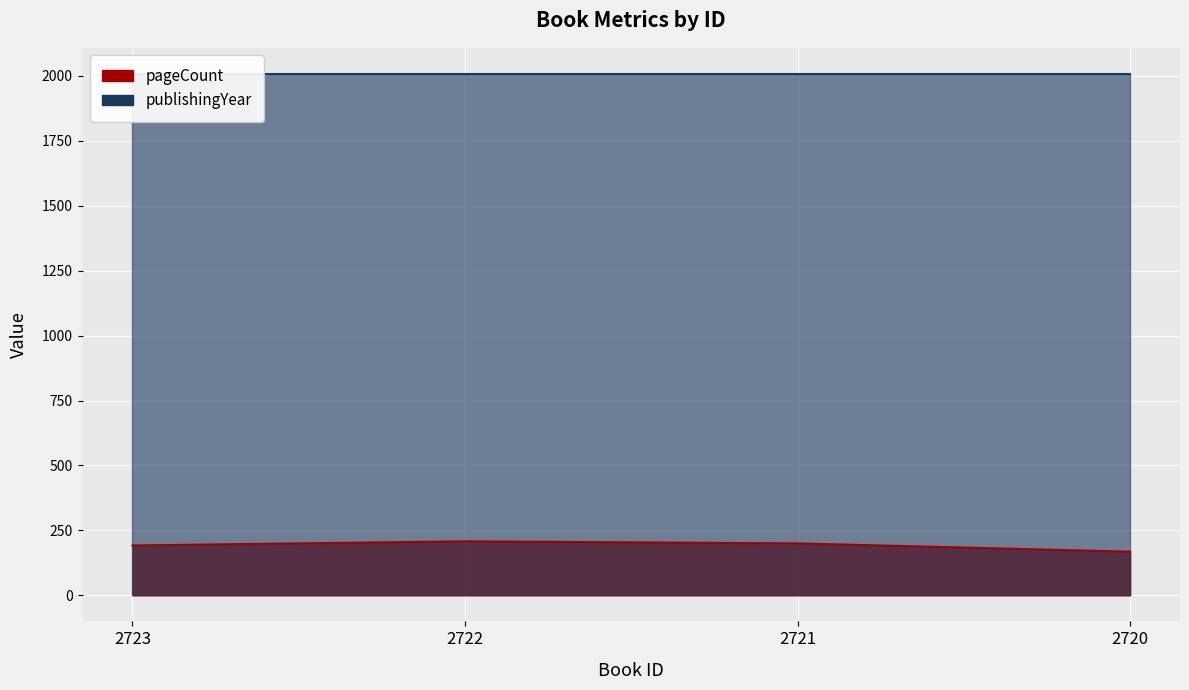

At which category does the chart reach its minimum across all series?

2720